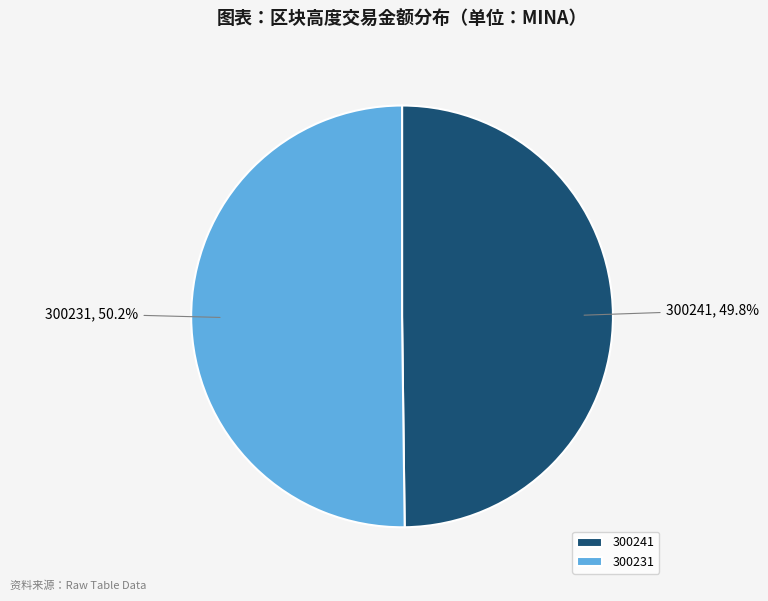

How much of the chart is everything except 300231?

49.8%